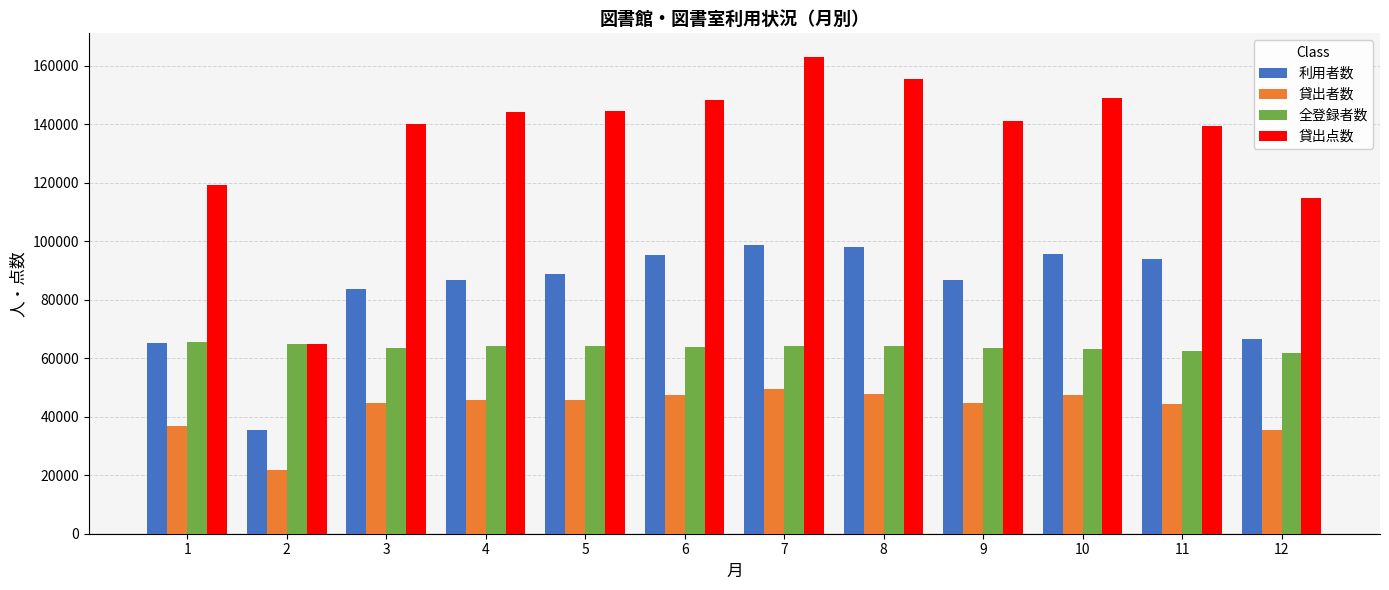

Which series has the largest total across all categories?

貸出点数